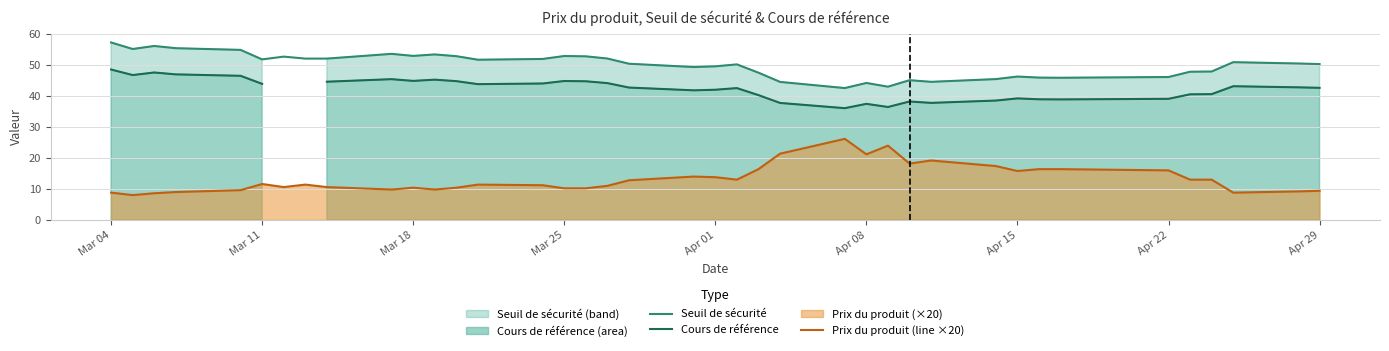

At which category is the sum across all series the highest?

Mar 04